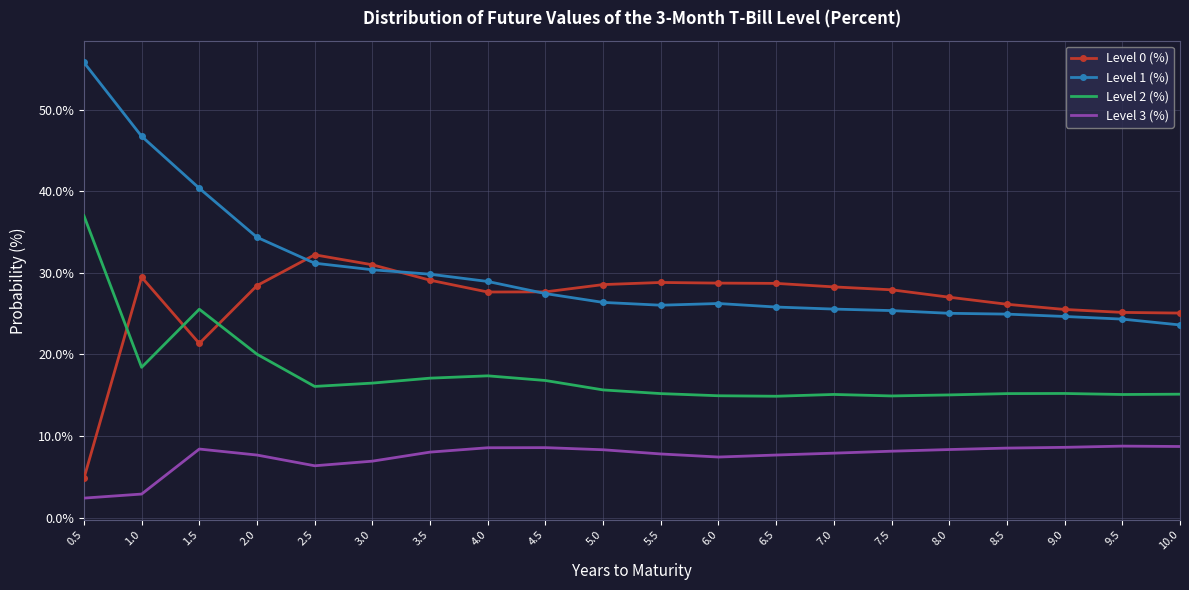

True or false: Level 3 (%) and Level 1 (%) intersect in this chart.

False